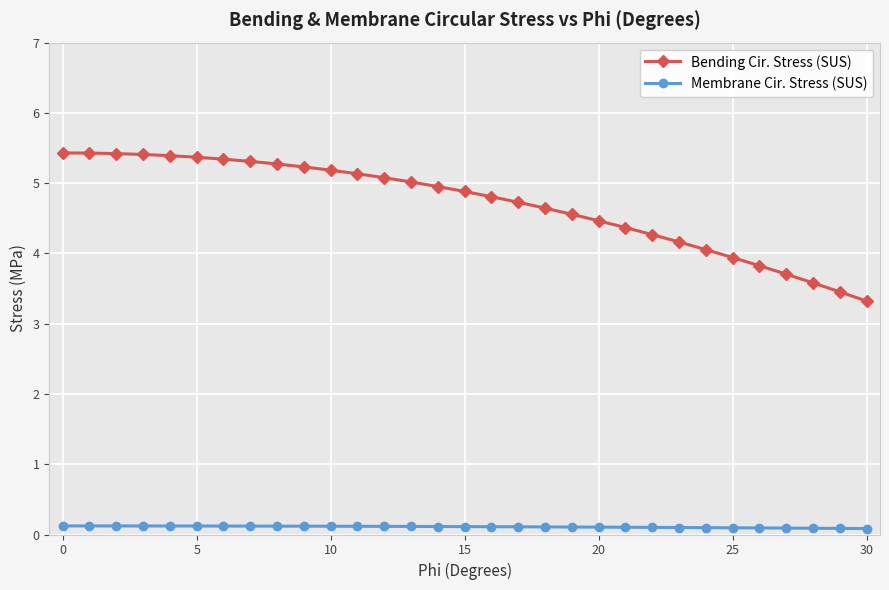

Is this an area chart (filled region under the line)?

No